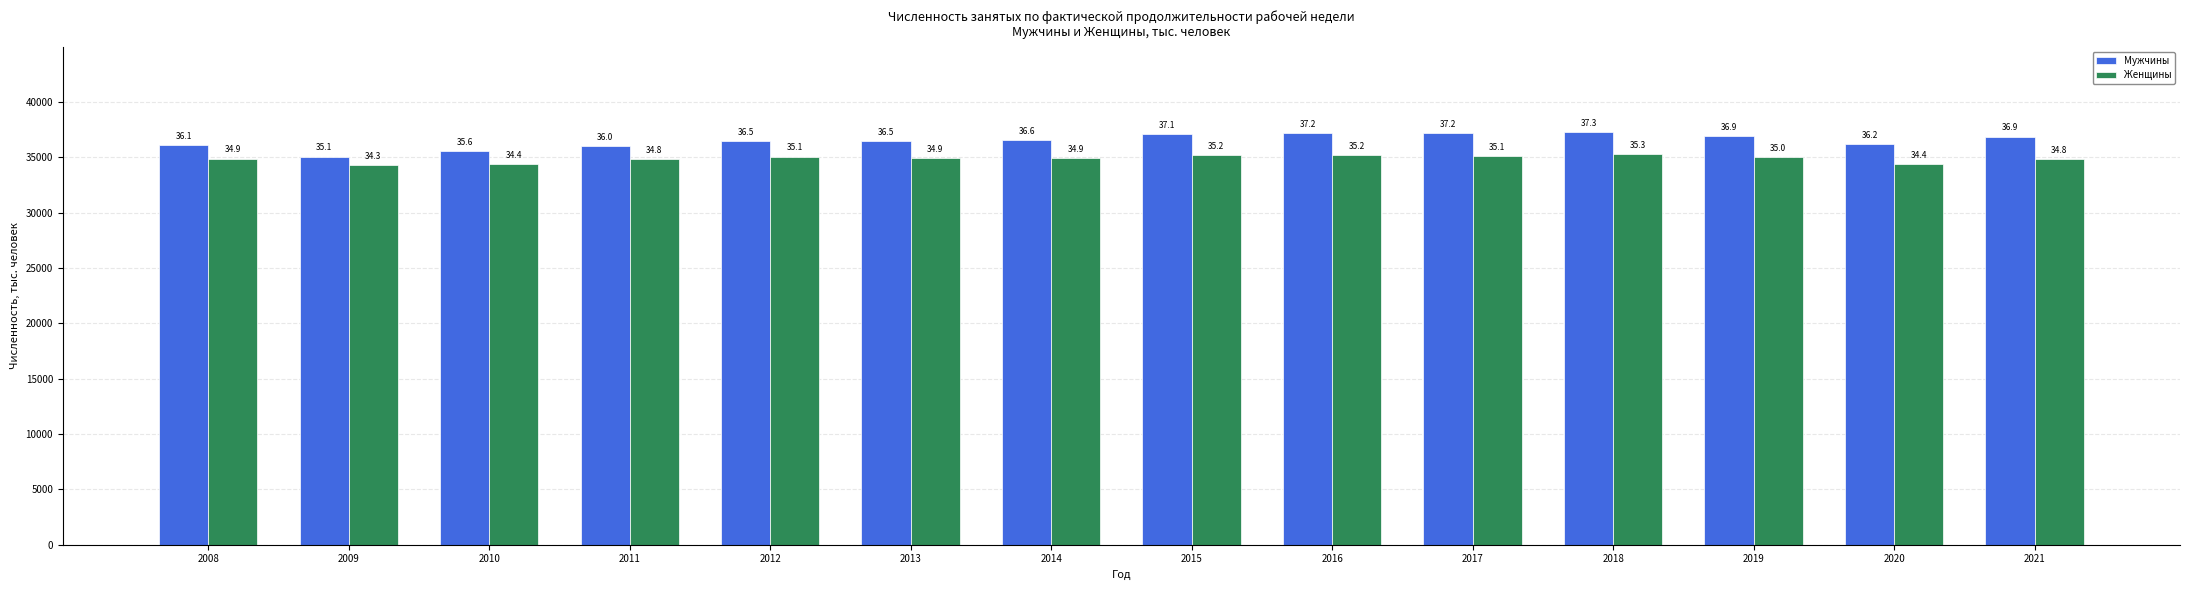

What are all the series names shown in the legend?

Мужчины, Женщины